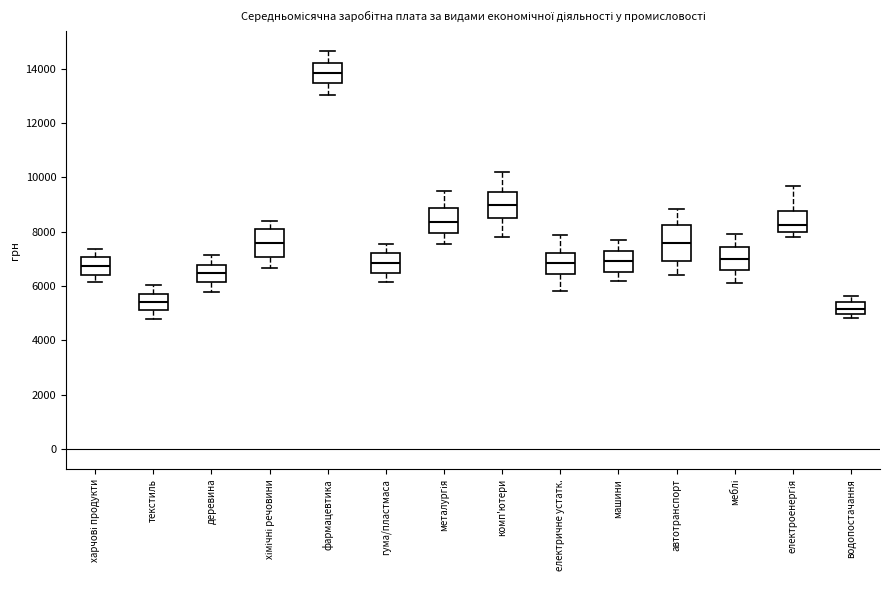

Which box's median line is the lowest?

водопостачання